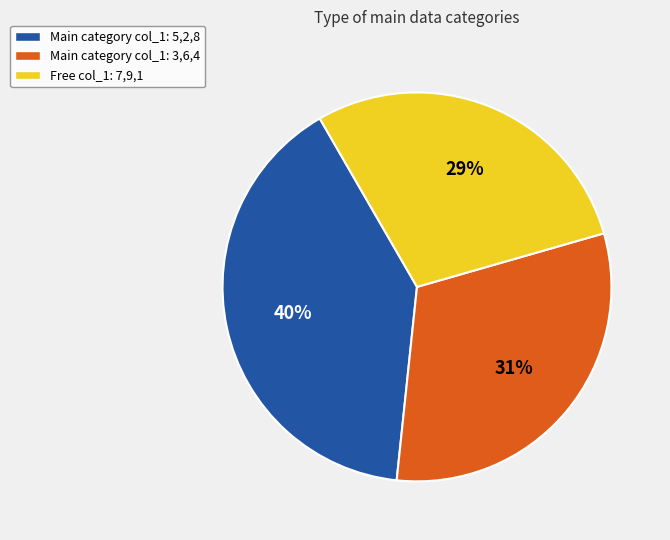

To the nearest percent, what is the difference between the largest and smallest slice percentages?

11%